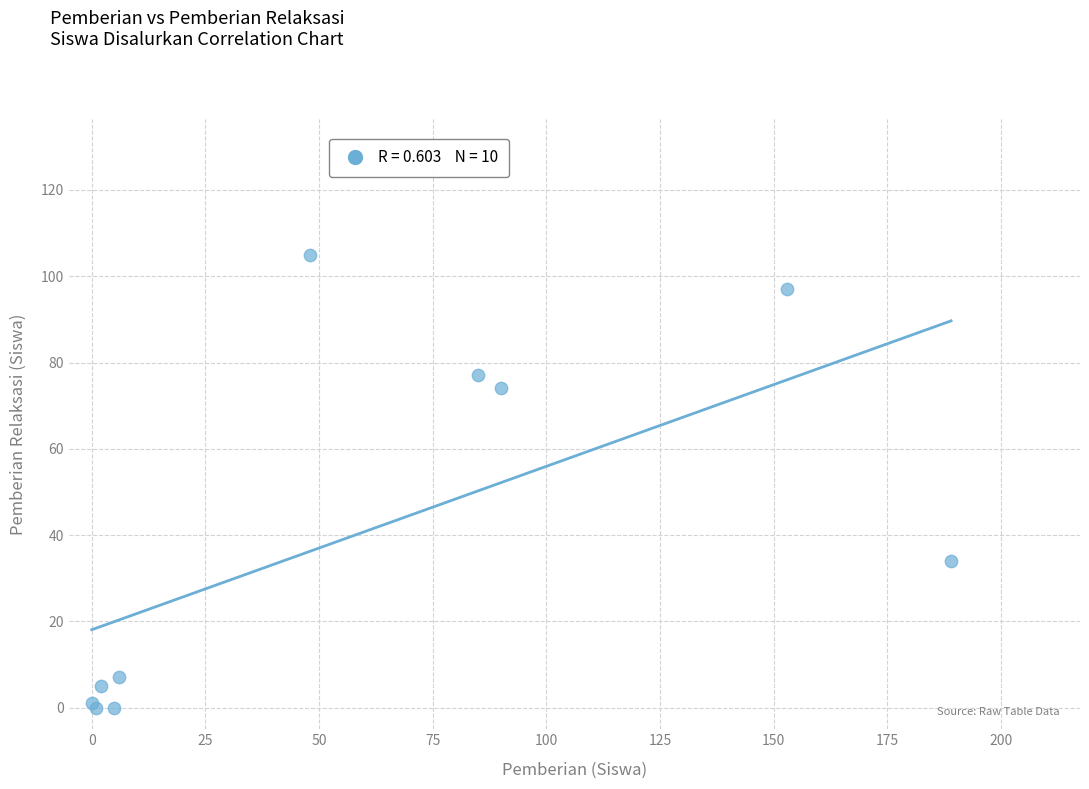

What Y value in the scatter plot is closest to 52?

34